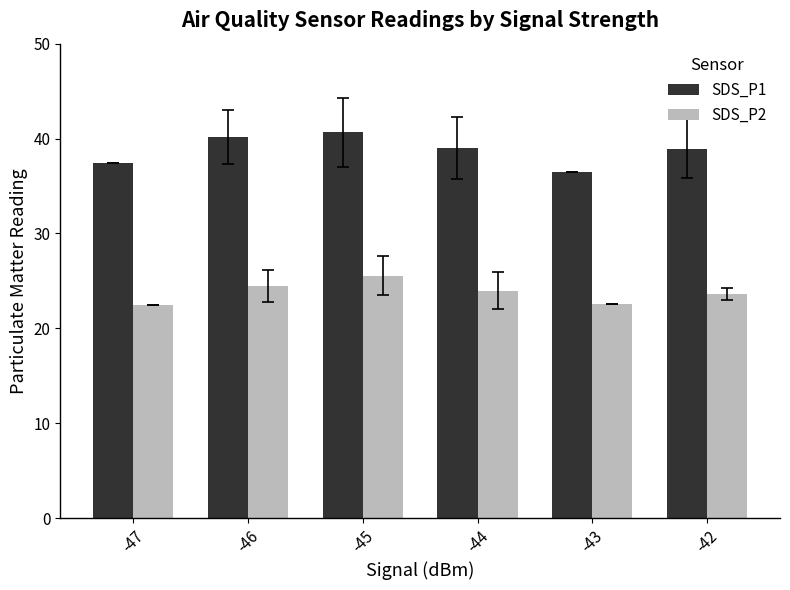

Where is SDS_P1 nearest to the value 38?

-47